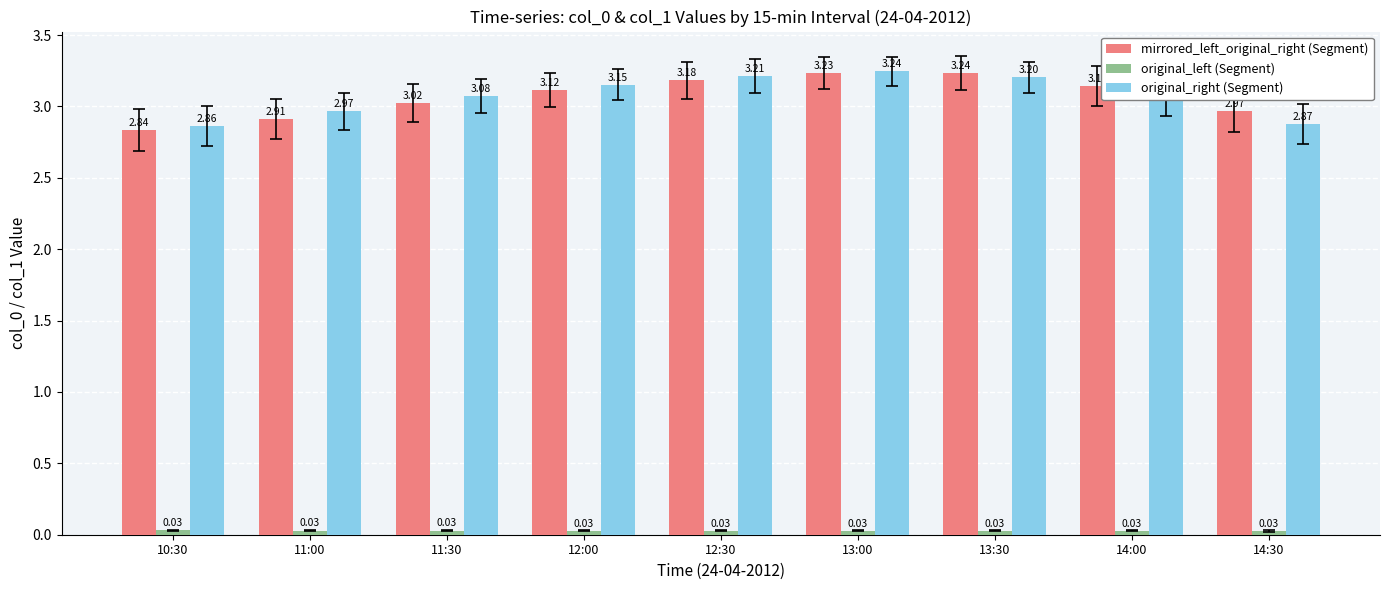

True or false: mirrored_left_original_right (Segment) has a value of 5.3 at 14:00.

False